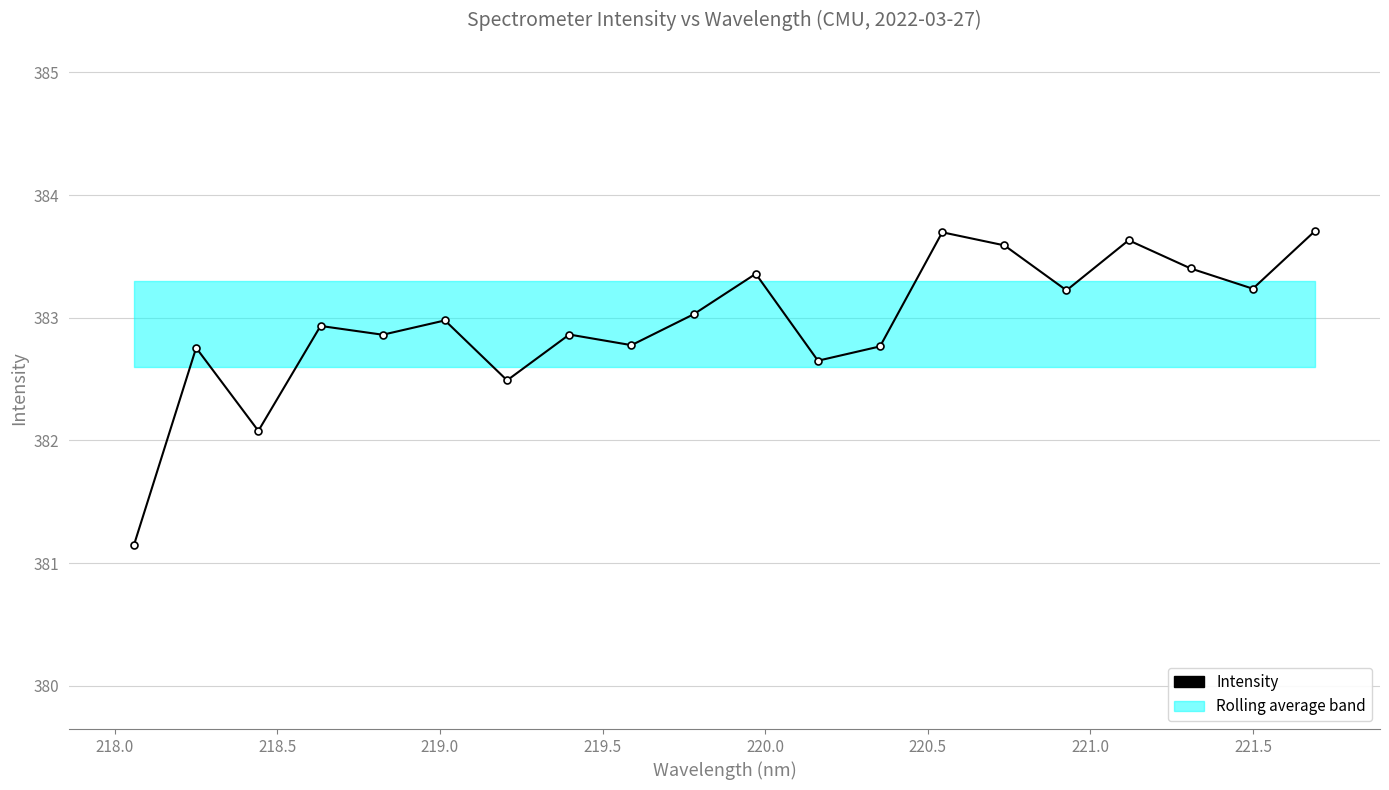

How many points are lower than both their immediate neighbors (excluding endpoints)?

7